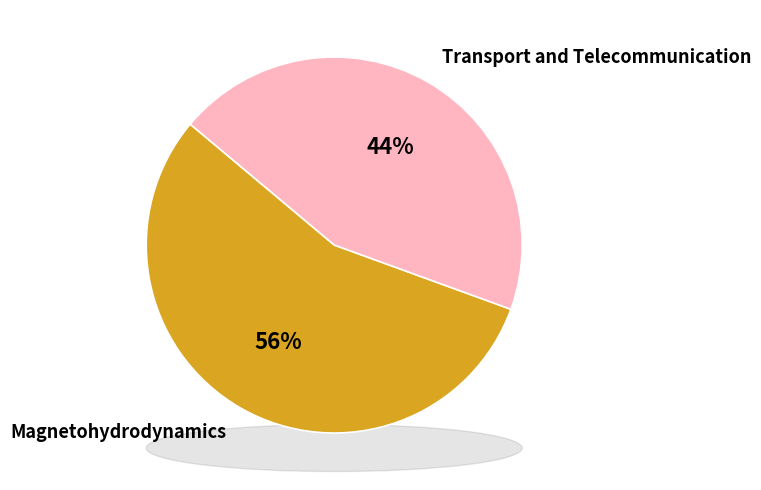

Which slice is the largest?

Magnetohydrodynamics